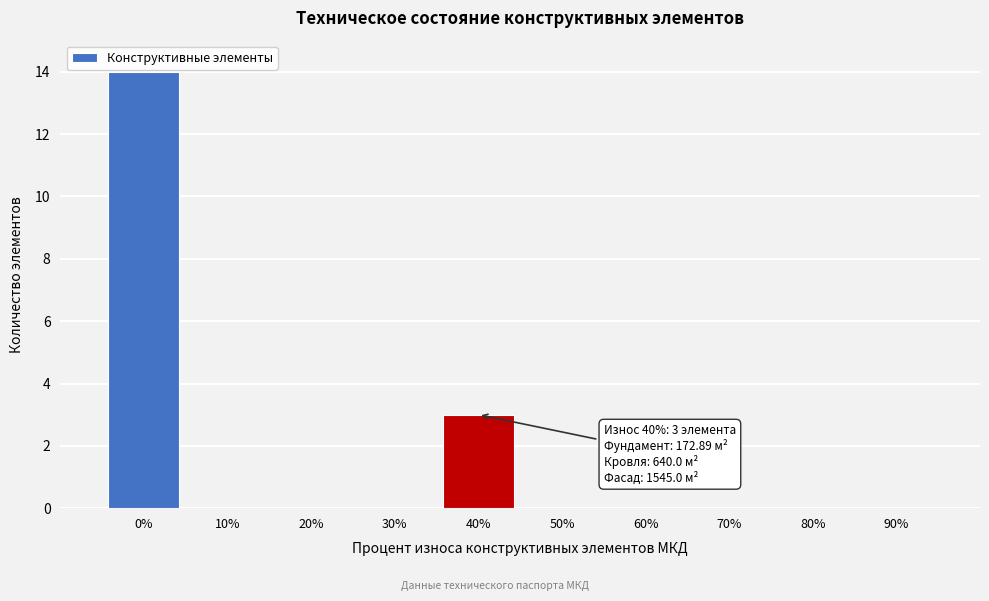

Reading right to left, transcribe all the data shown in this chart.

90%=0	80%=0	70%=0	60%=0	50%=0	40%=3	30%=0	20%=0	10%=0	0%=14